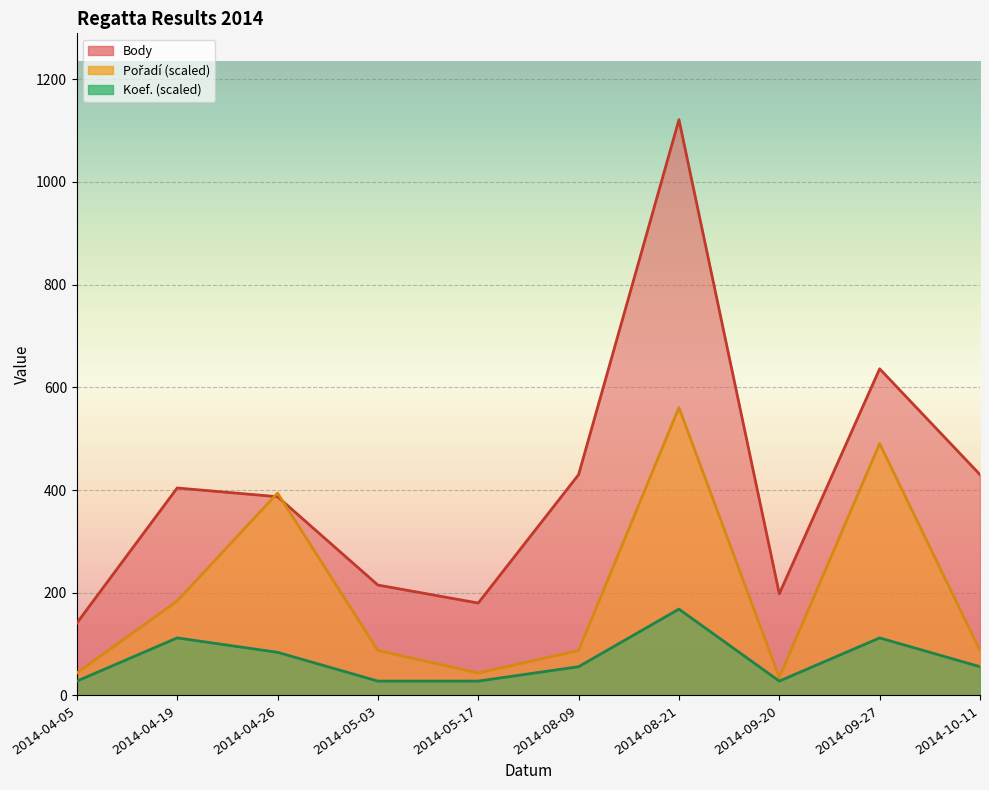

Between which two adjacent categories do Body and Pořadí first intersect?

2014-04-19 and 2014-04-26